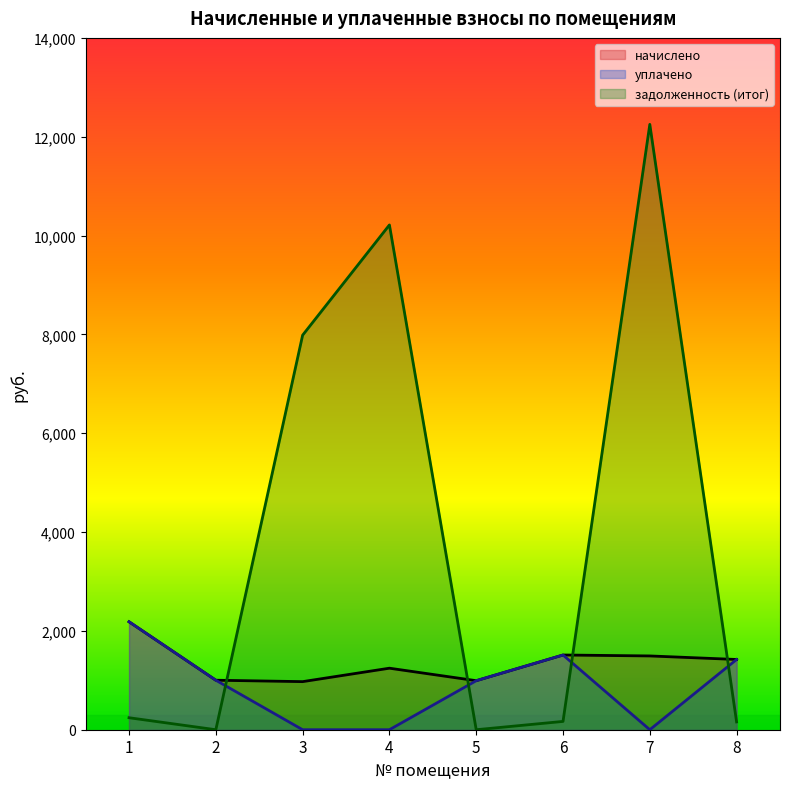

Which category has the highest value across all series?

7